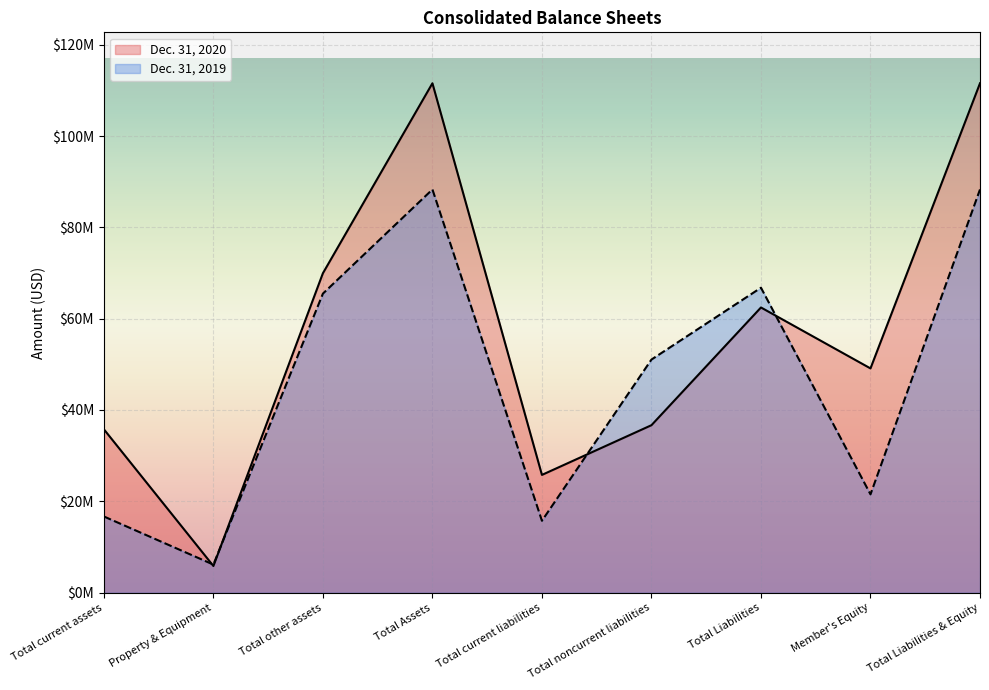

How many interior local peaks does the Dec. 31, 2020 series have?

2